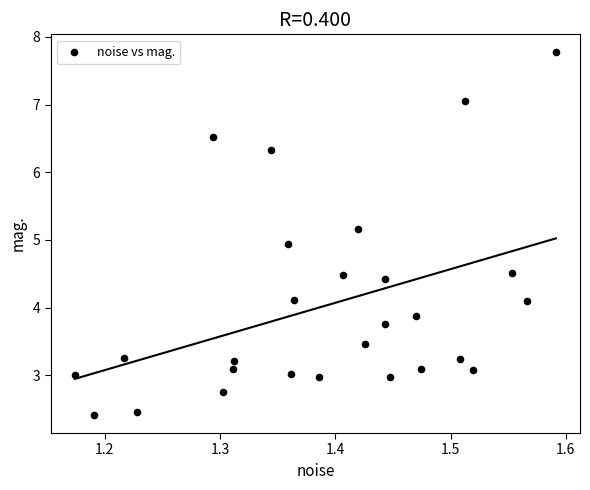

What is the range of X values (max minus min)?

0.4